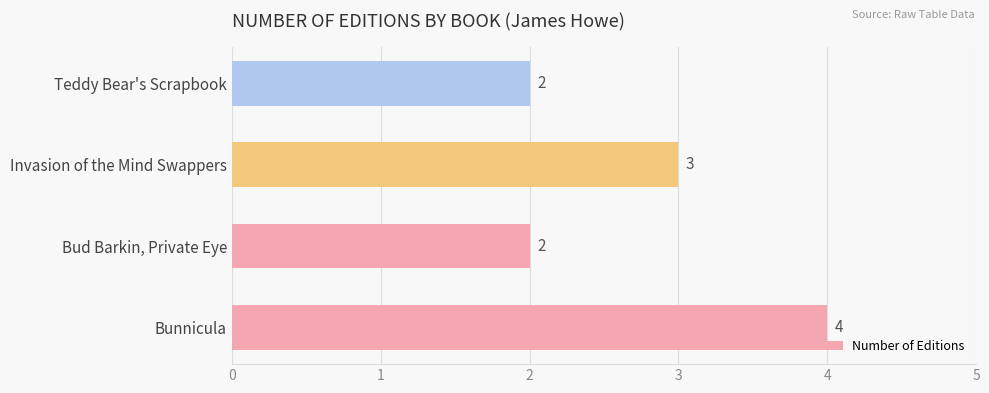

The value at Bud Barkin, Private Eye is 2. True or false?

True